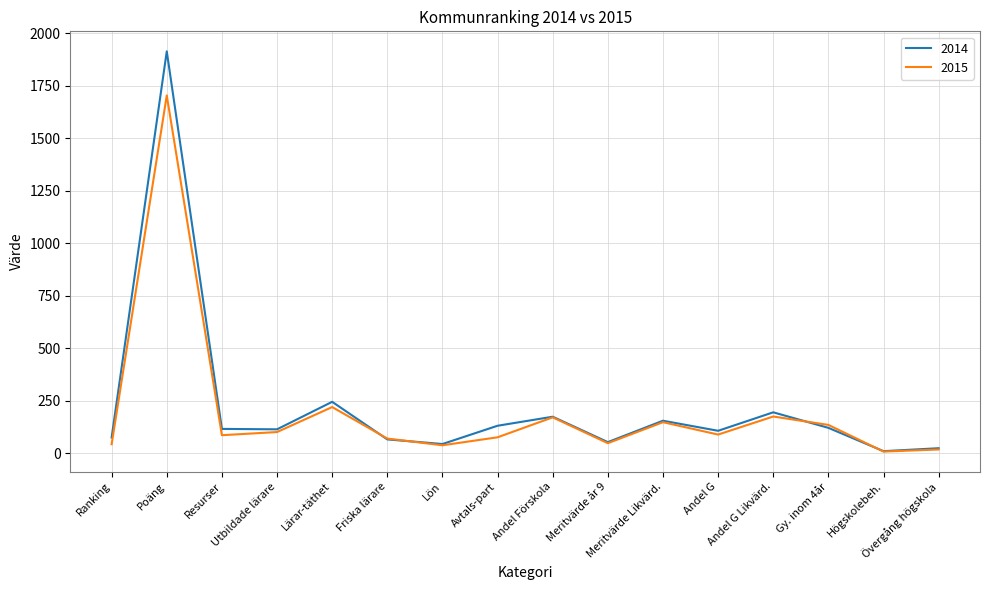

Rank the series by their maximum value, from lowest to highest.

2015, 2014